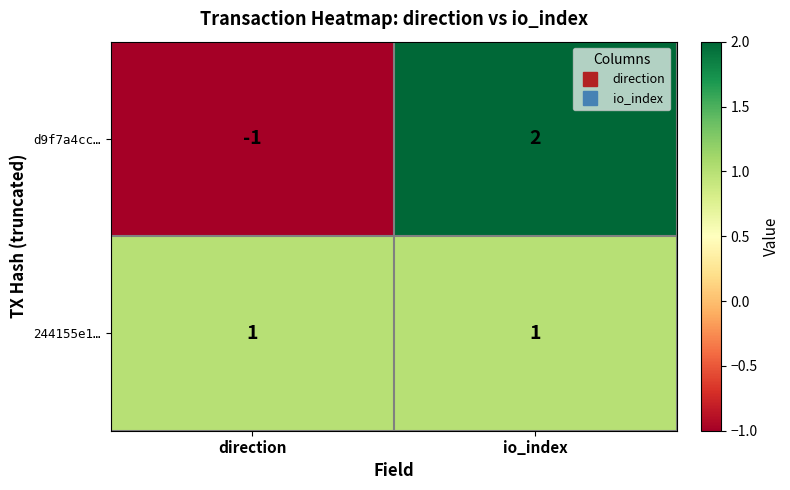

Between direction and io_index, which series saw the biggest shift?

d9f7a4cc…